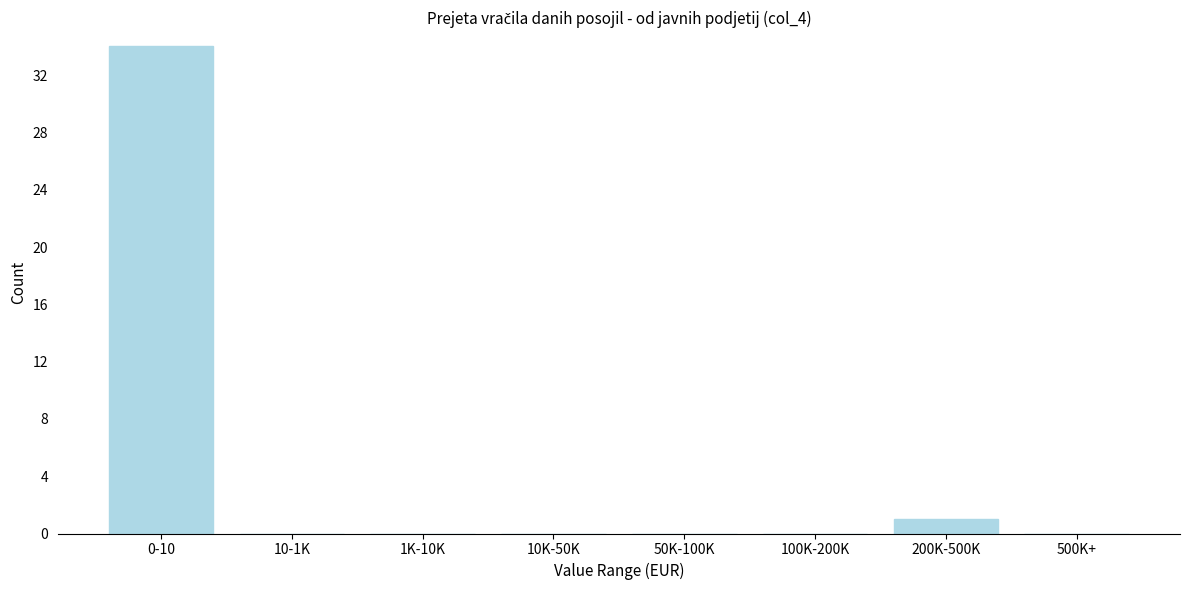

Reading right to left, what are all the values shown in this chart?

500K+=0	200K-500K=1	100K-200K=0	50K-100K=0	10K-50K=0	1K-10K=0	10-1K=0	0-10=34